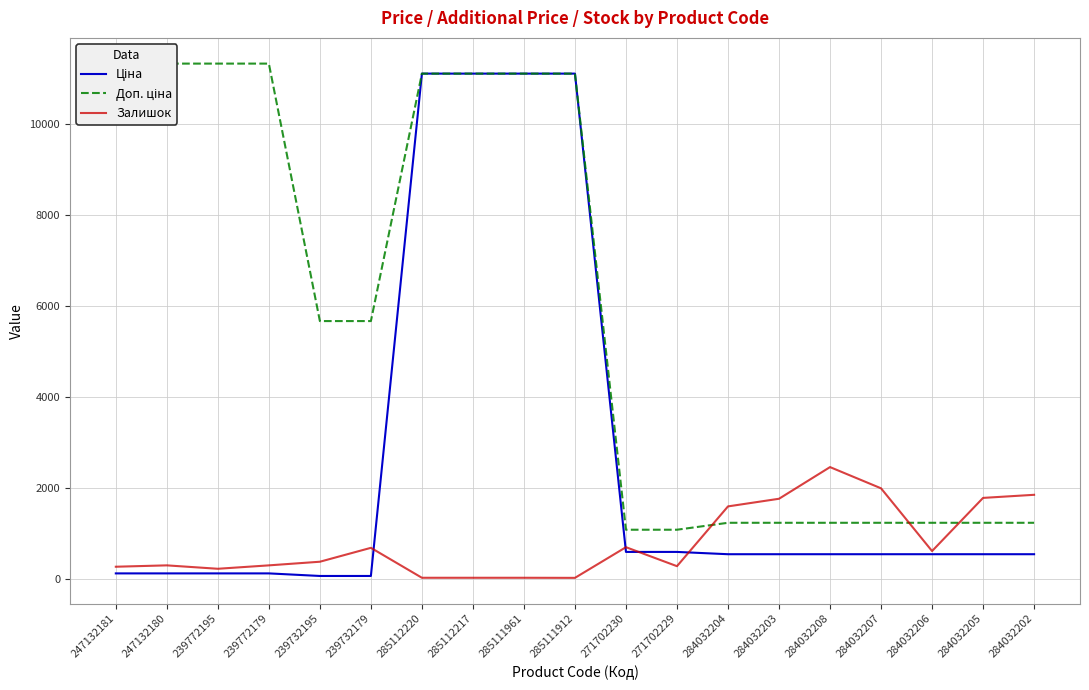

Which series has the largest total across all categories?

Доп. ціна